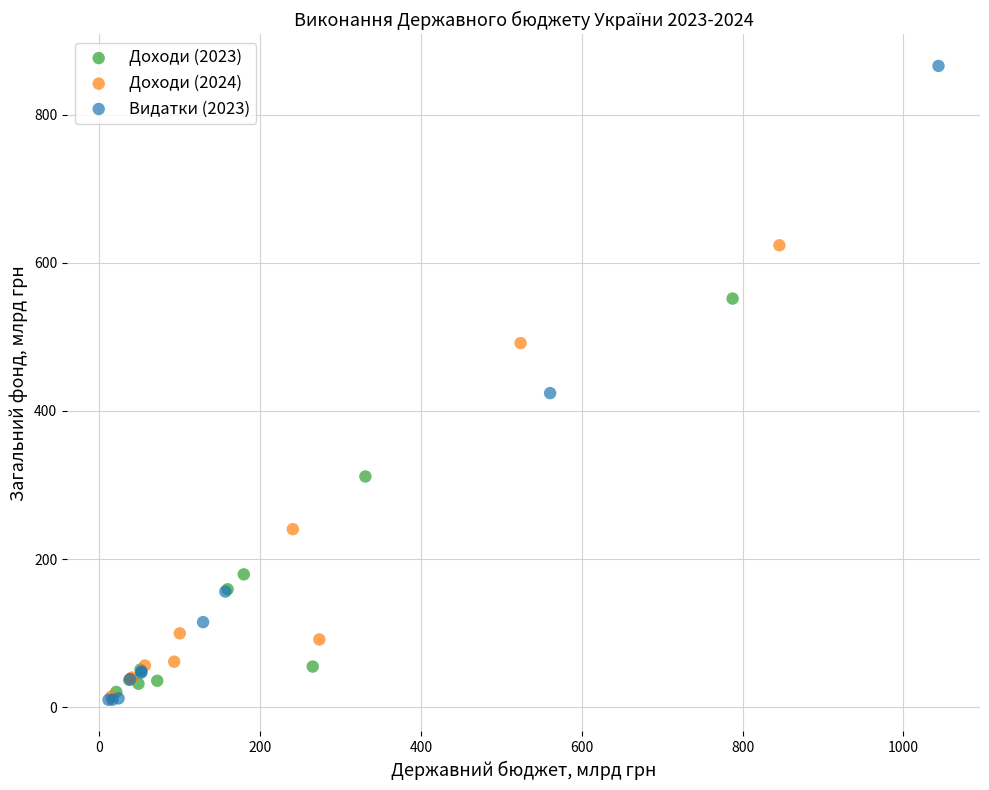

Which series contains the highest Y value?

Видатки (2023)